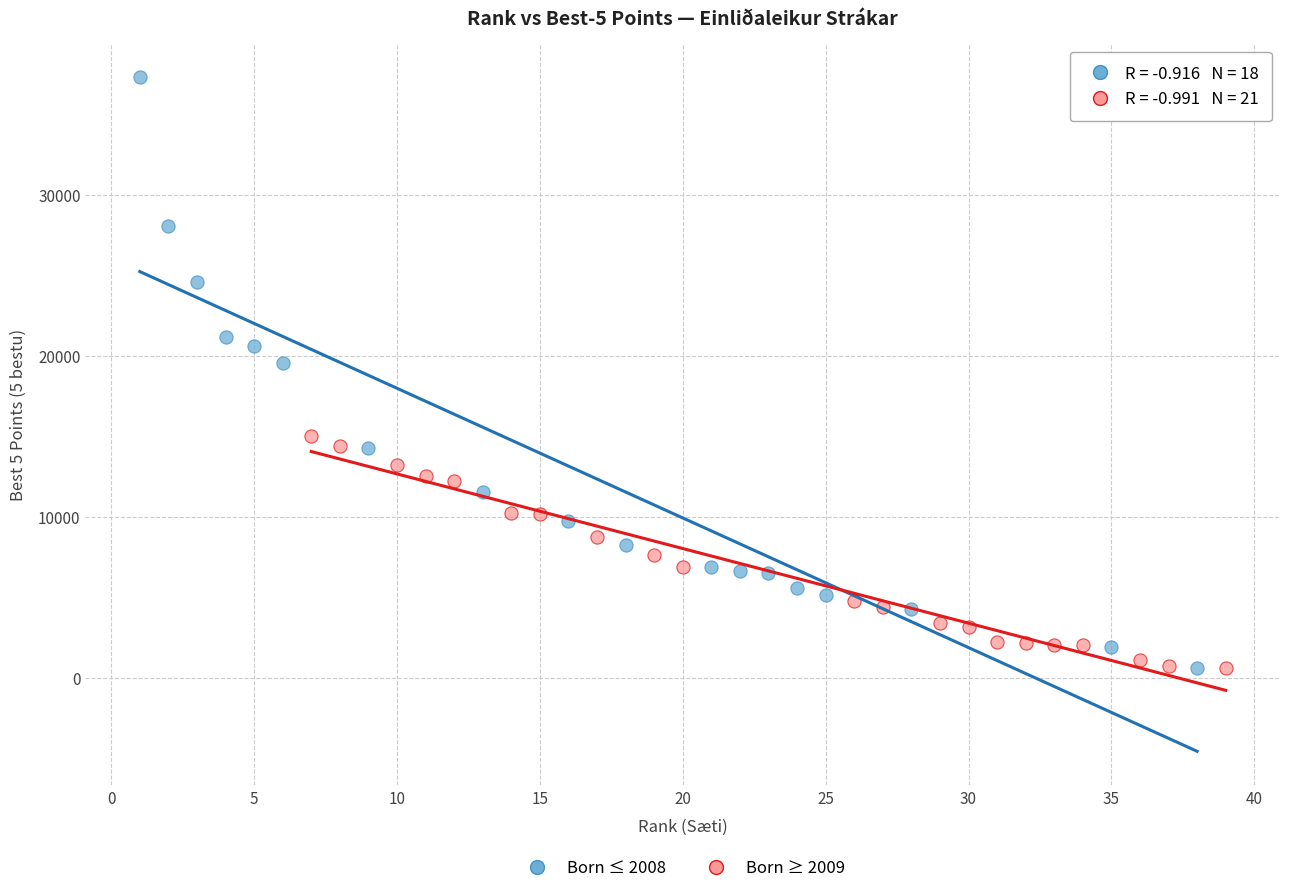

Which series has the largest Y range (max minus min)?

Born ≤ 2008